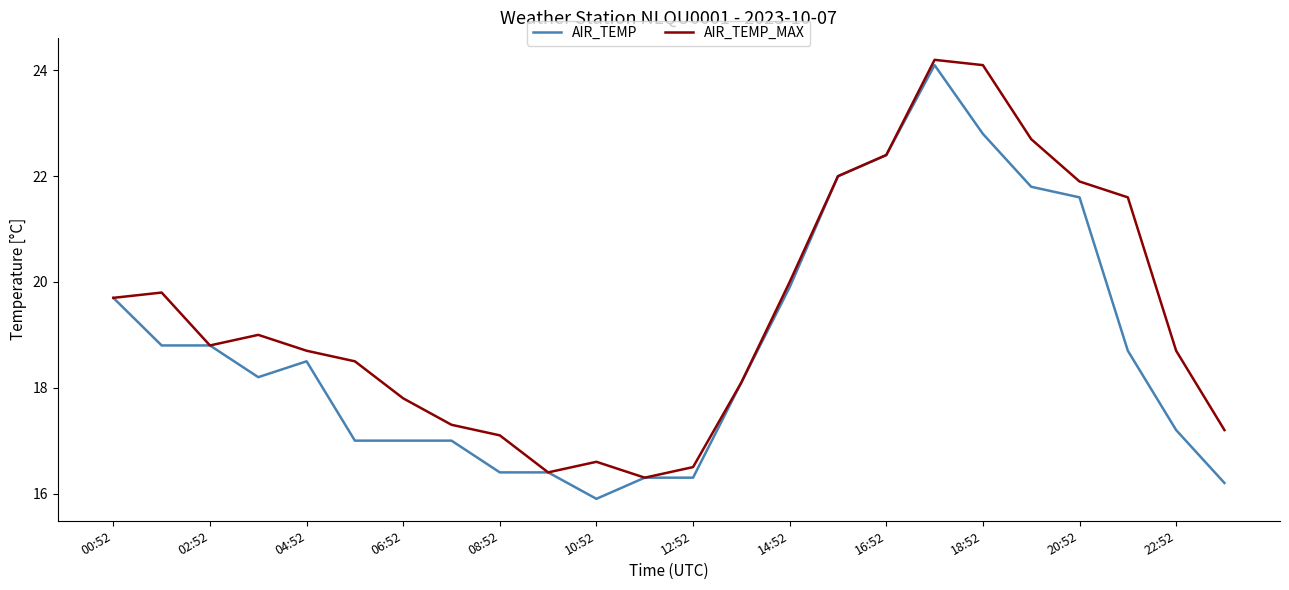

List the series in order of their overall mean, highest first.

AIR_TEMP_MAX, AIR_TEMP